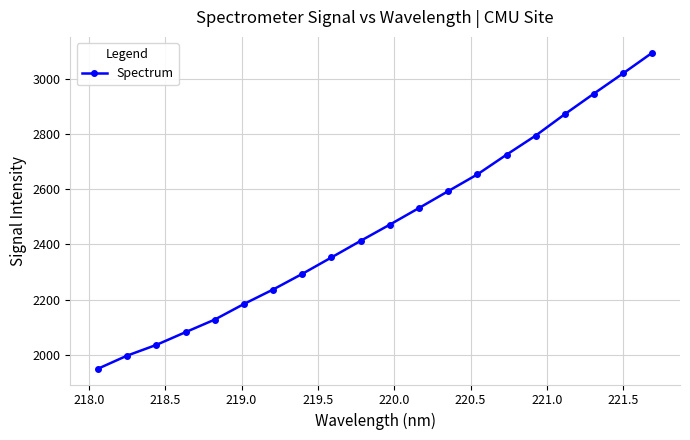

What is the sum of all values?

49370.8